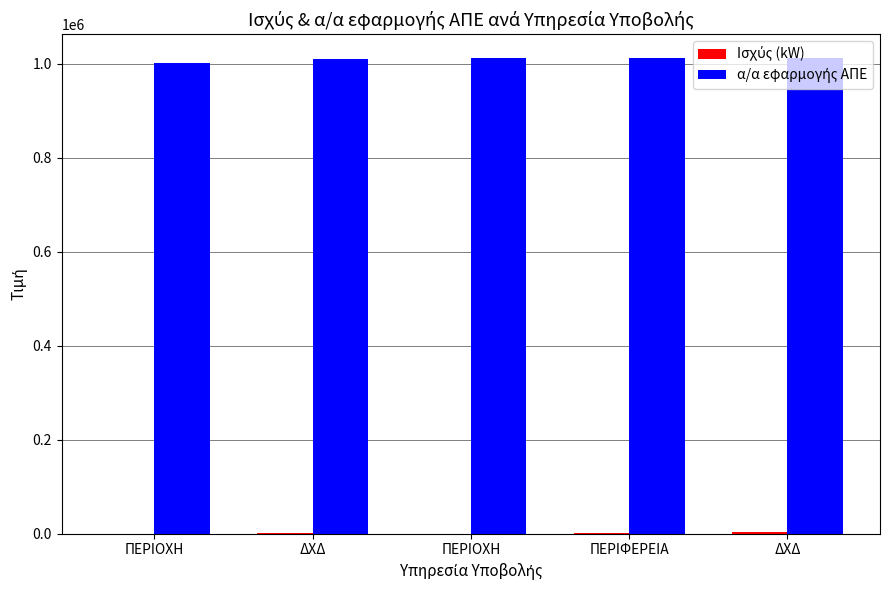

Reading left to right, what are all the values shown in this chart?

Ισχύς (kW): 60.0	999.0	134.6	540.1	2990.0
α/α εφαρμογής ΑΠΕ: 1002609.0	1010858.0	1011868.0	1012511.0	1012359.0